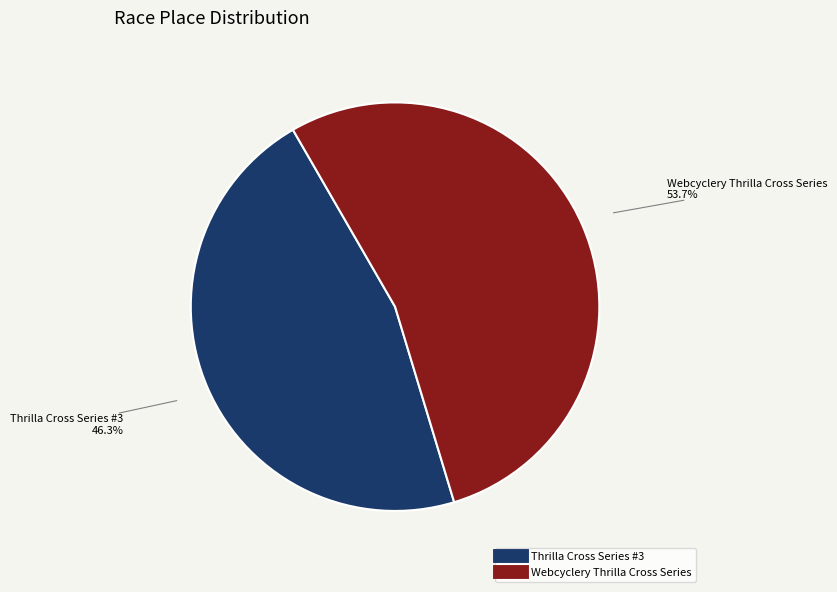

Between Webcyclery Thrilla Cross Series and Thrilla Cross Series #3, which is larger?

Webcyclery Thrilla Cross Series